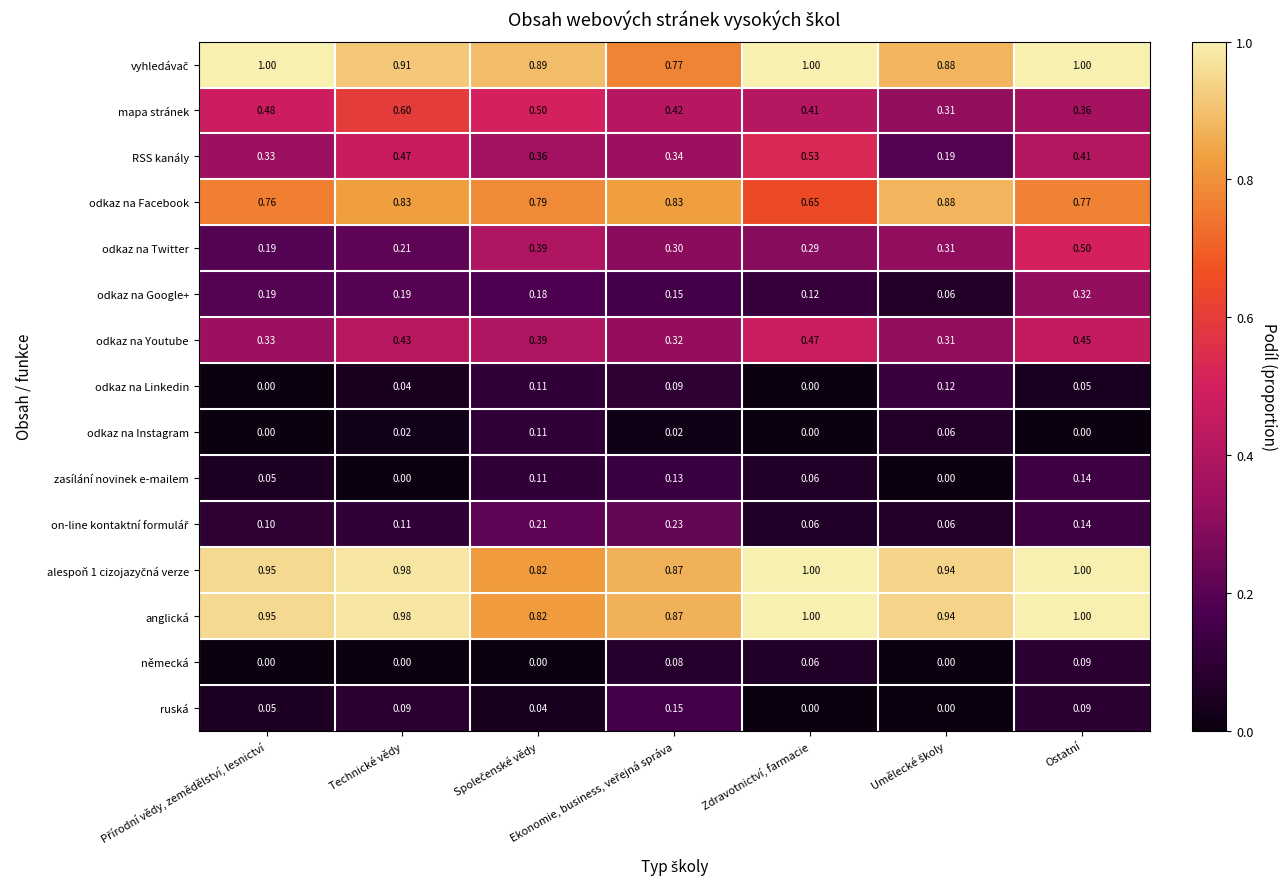

Which series has the widest spread of values?

RSS kanály